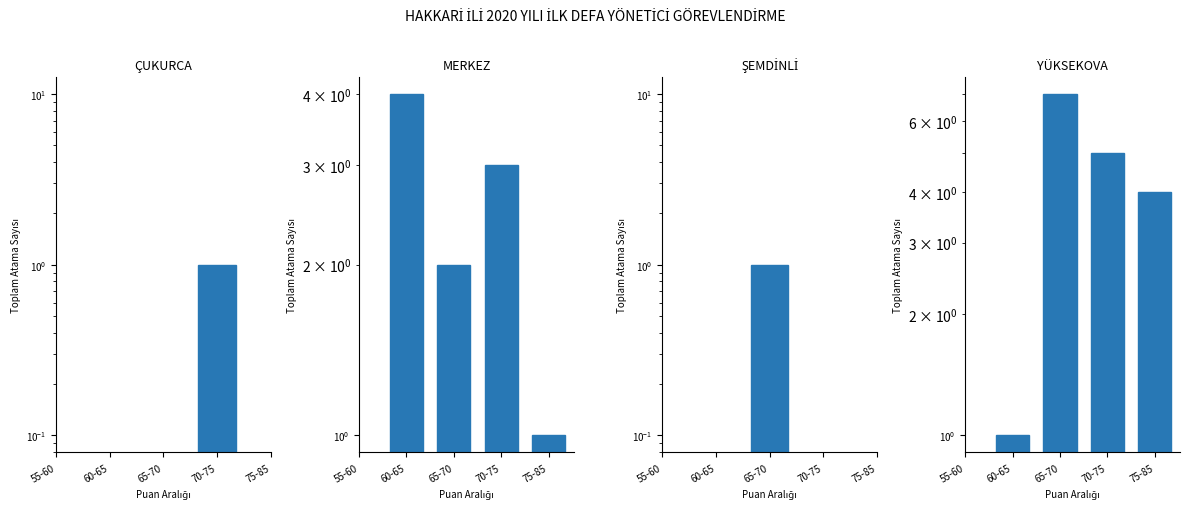

What value does the MERKEZ series have at 65-70?

2.0